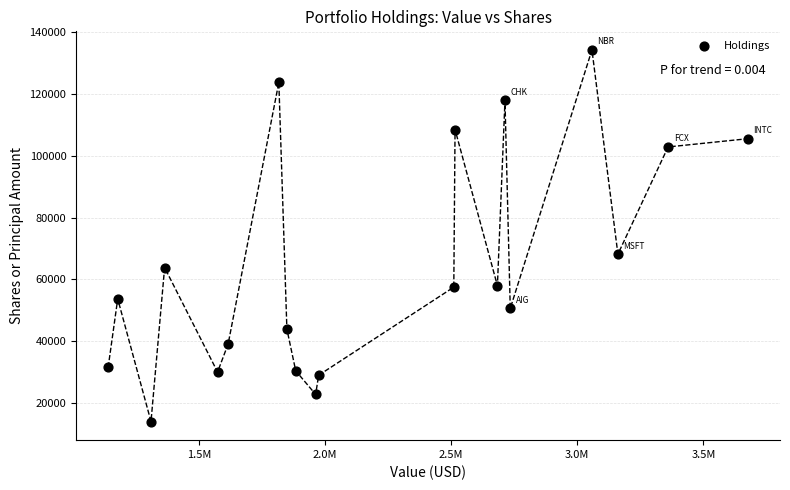

What is the range of Y values (max minus min)?

120400